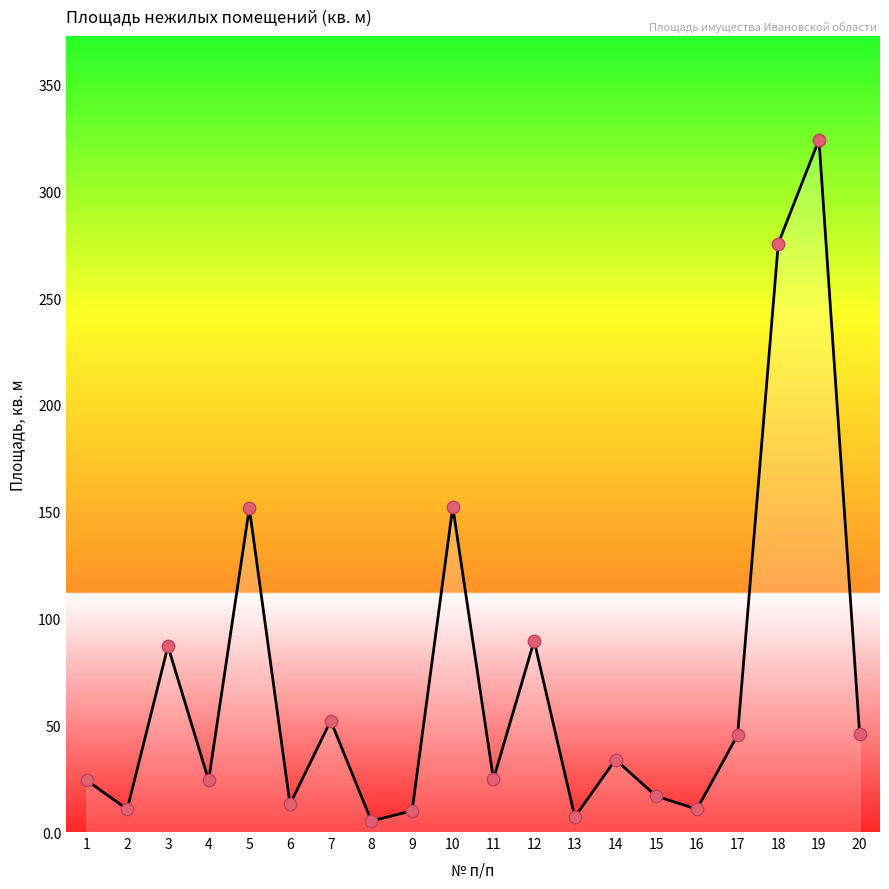

Approximately how many times larger is the value at 1 compared to 16?

2.3